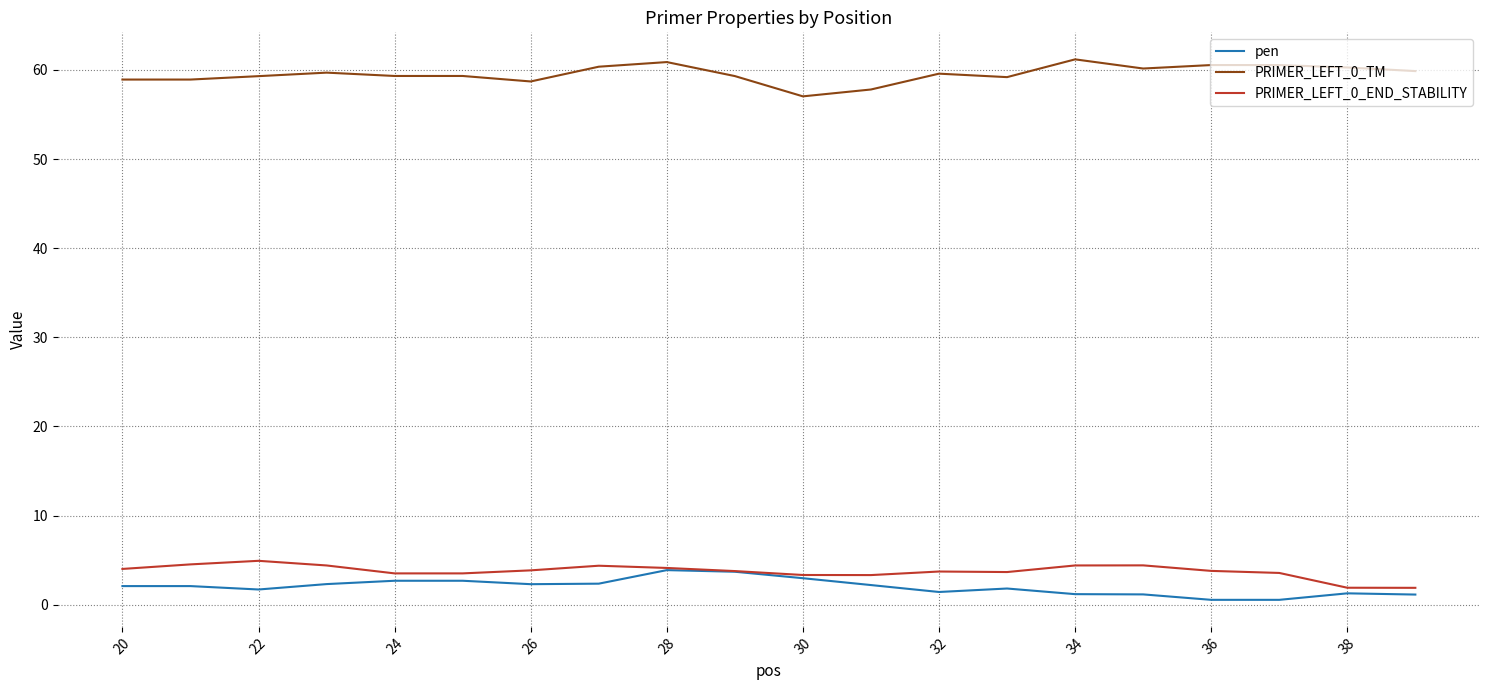

What is the greatest value displayed?

61.2